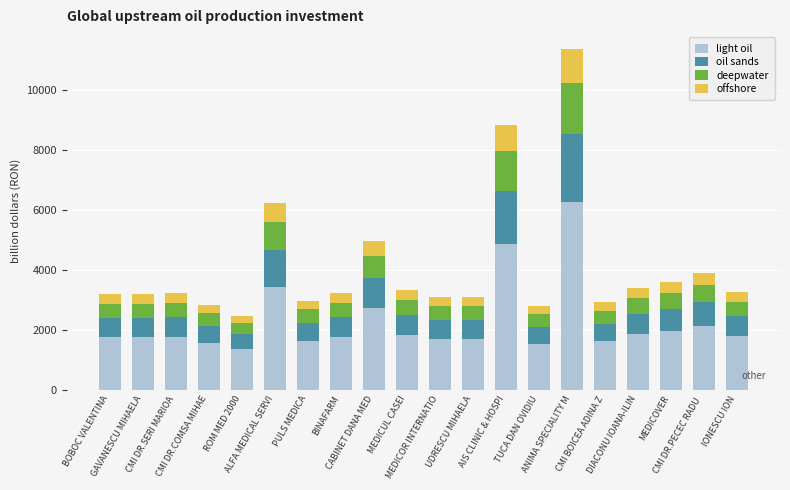

What are all the series names shown in the legend?

light oil, oil sands, deepwater, offshore